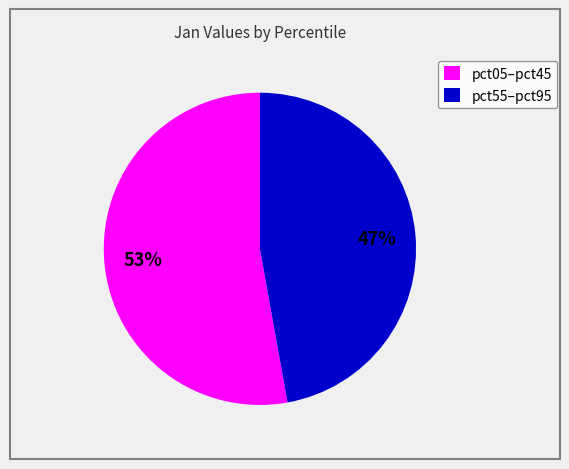

Is it true that pct55–pct95 is 47% of the pie?

True